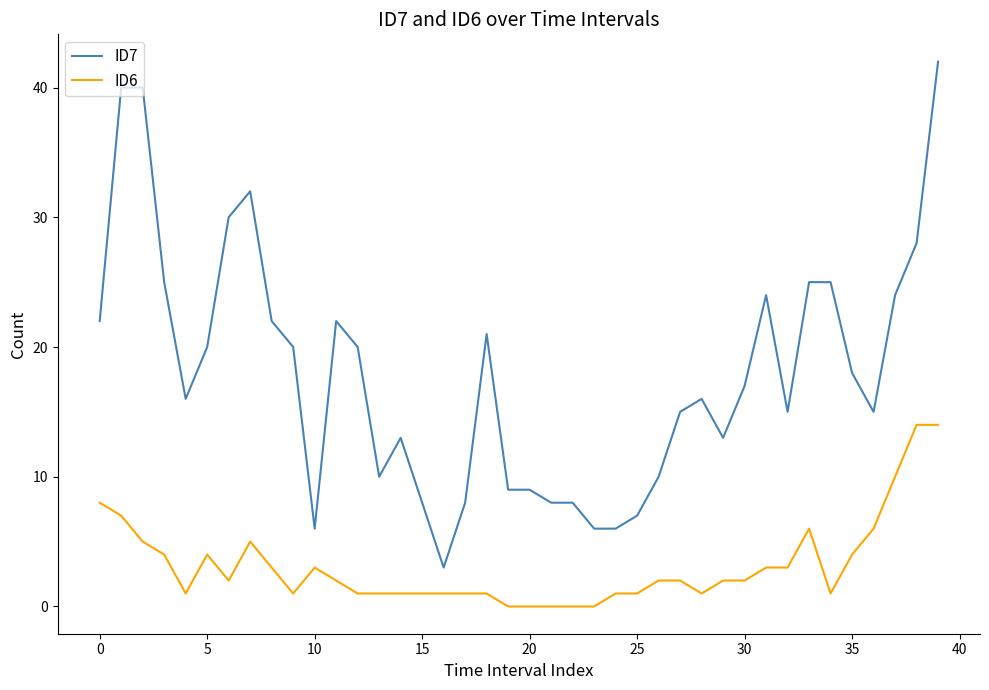

Which series has the largest total across all categories?

ID7